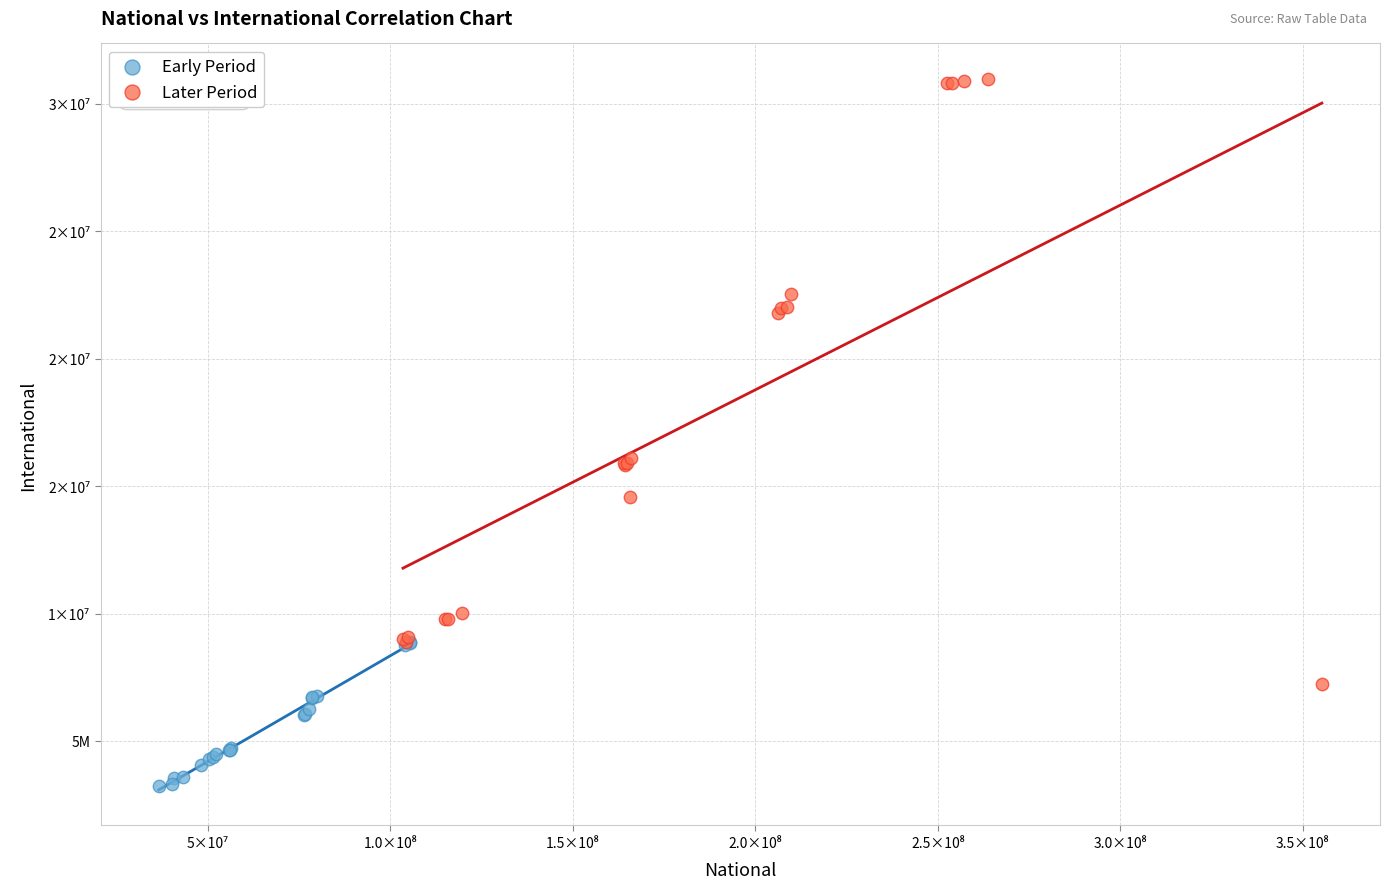

Which series reaches the minimum Y coordinate?

Early Period